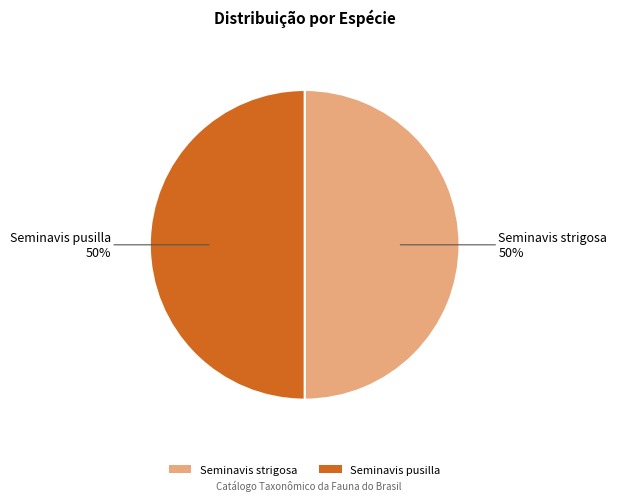

To the nearest percent, what percentage of the pie is Seminavis strigosa?

50%